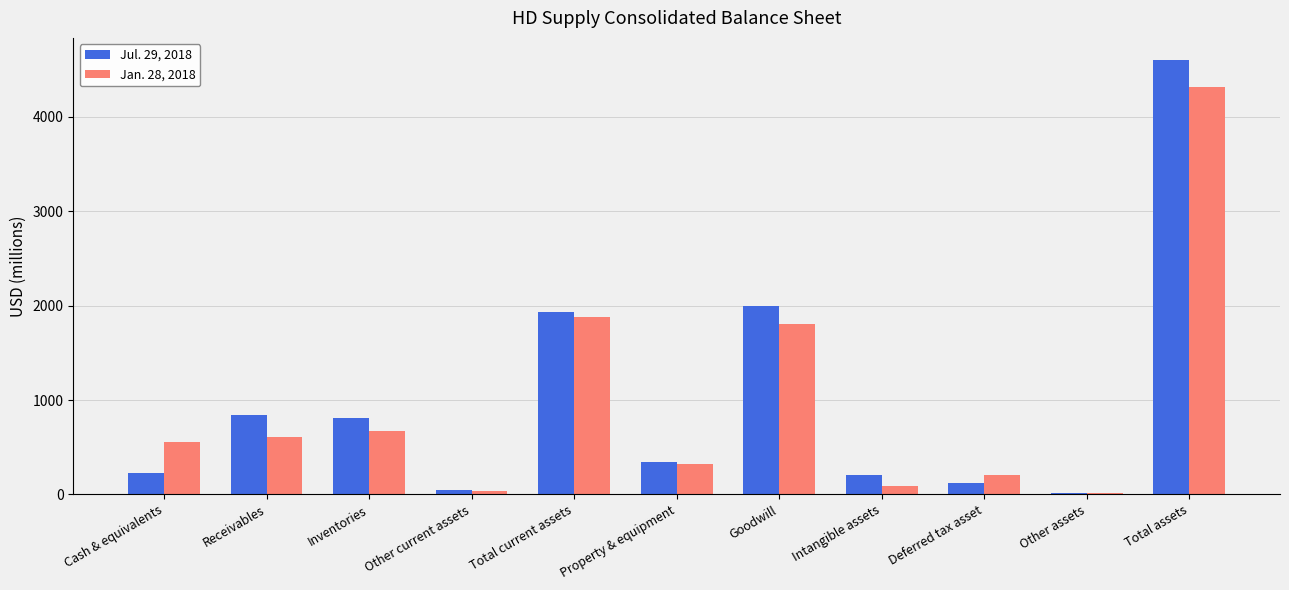

True or false: Jul. 29, 2018 has a value of 1078 at Inventories.

False